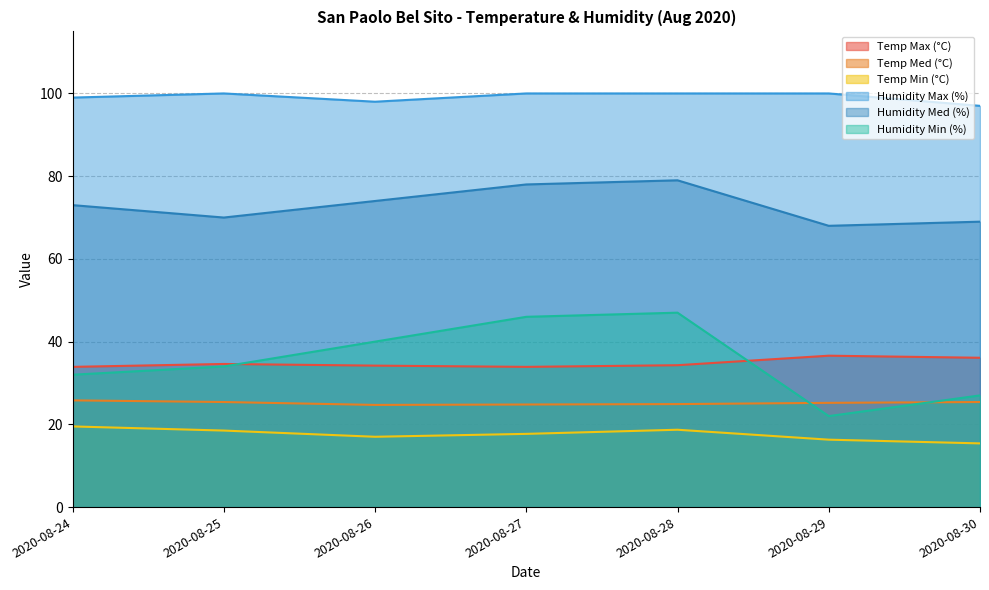

At which label does Temp Med (°C) reach its peak?

2020-08-24